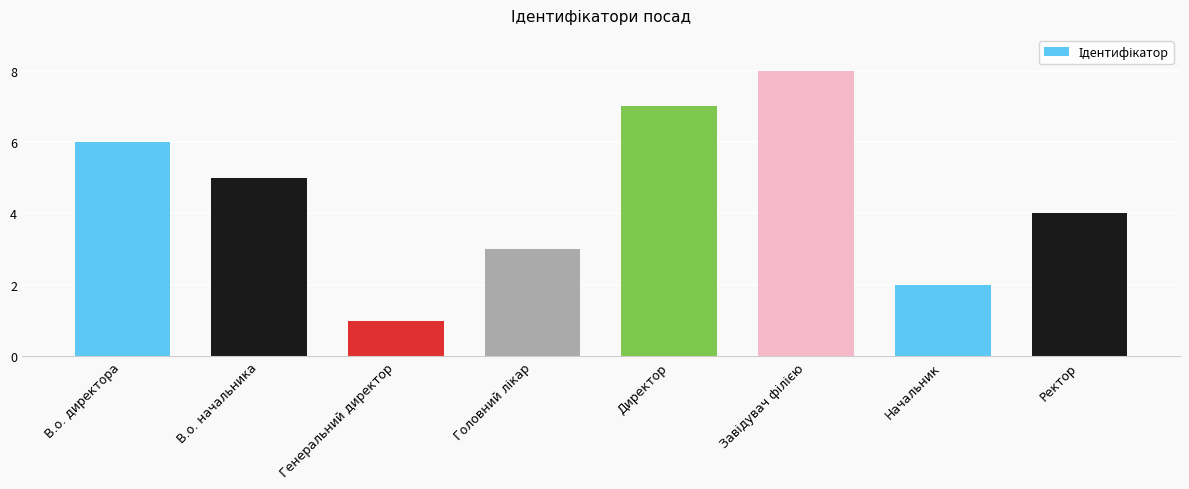

How many values are below 5?

4